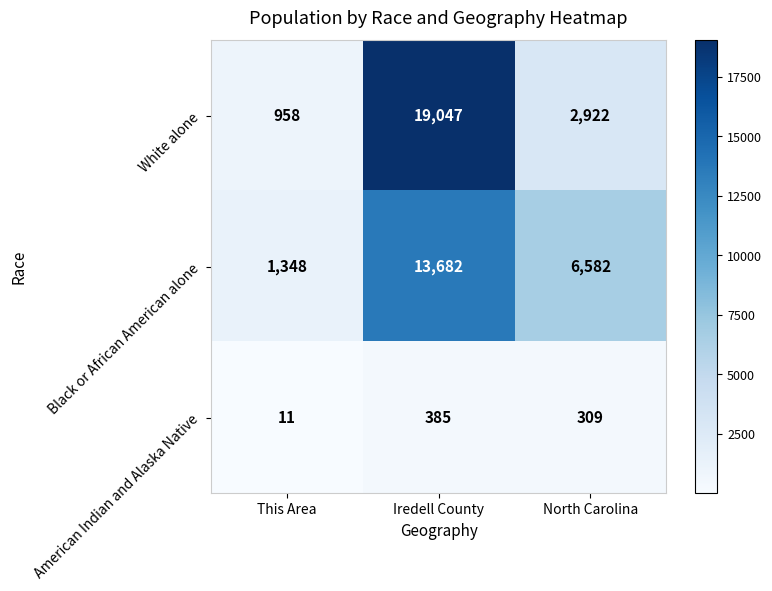

What is the spread (max minus min) of values at North Carolina?

6273